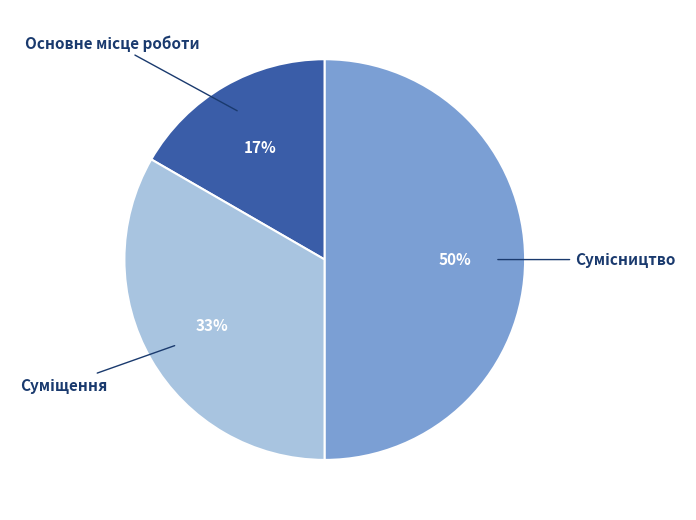

To the nearest percent, what is the difference between the largest and smallest slice percentages?

33%